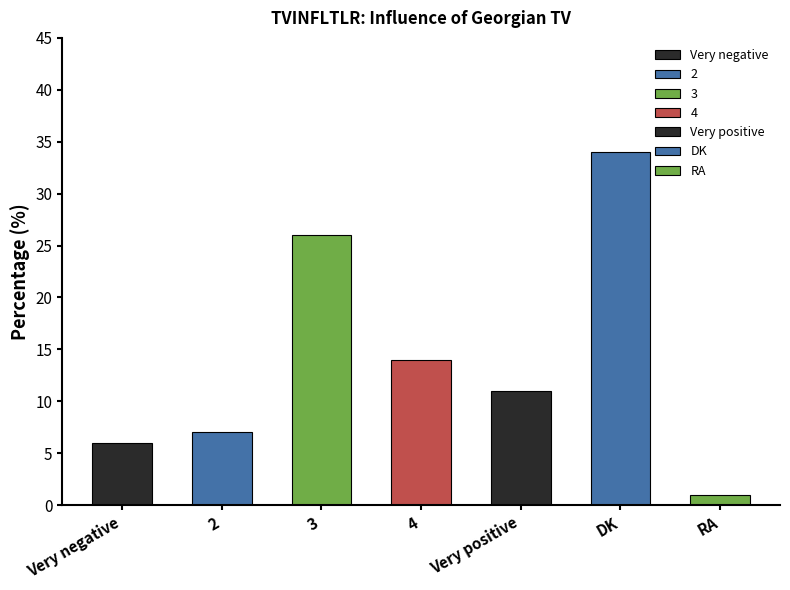

What is the change in value from Very negative to 3?

+20